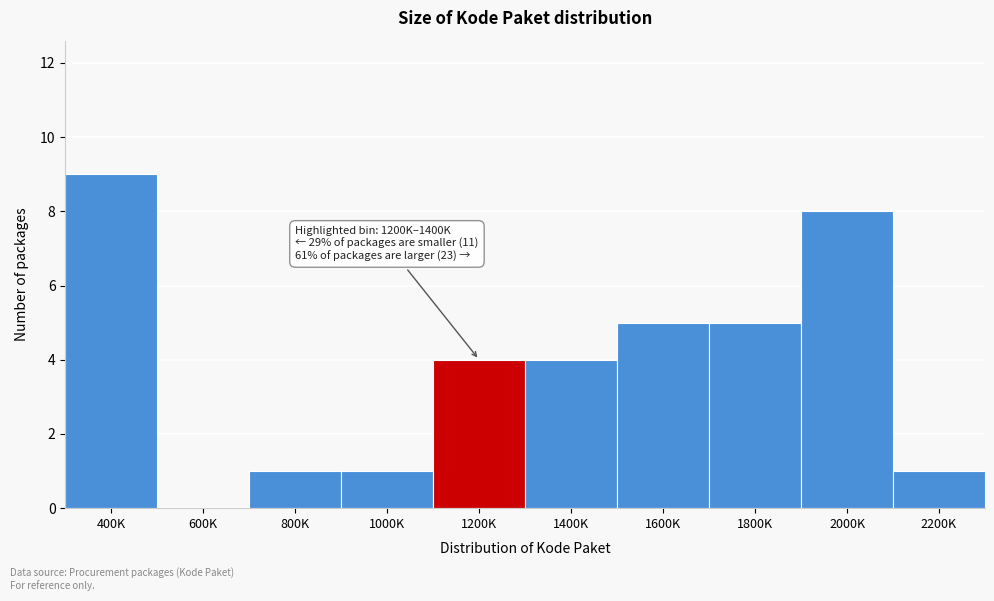

Reading right to left, extract all data points from this chart.

2200K=1	2000K=8	1800K=5	1600K=5	1400K=4	1200K=4	1000K=1	800K=1	600K=0	400K=9